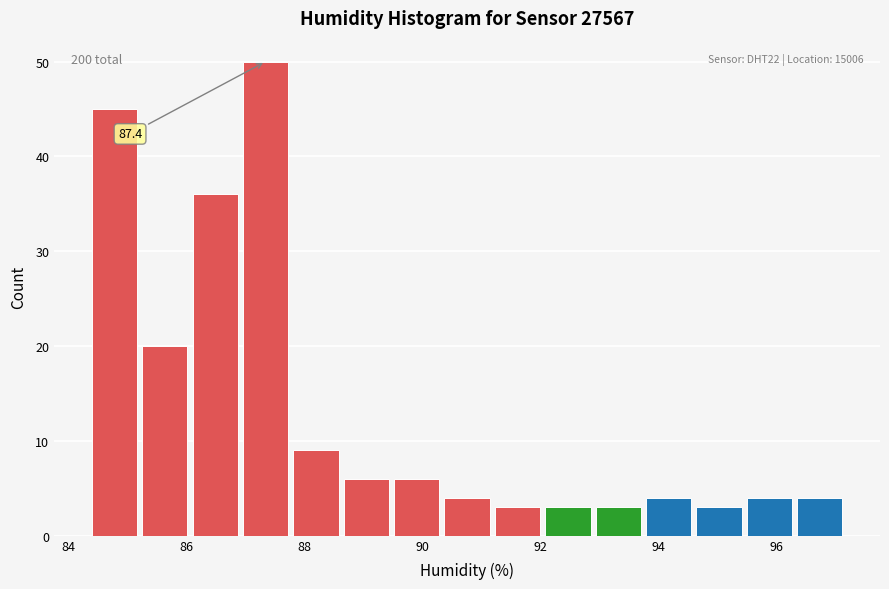

Which range on the x-axis has the tallest bar?

87.0 to 87.8